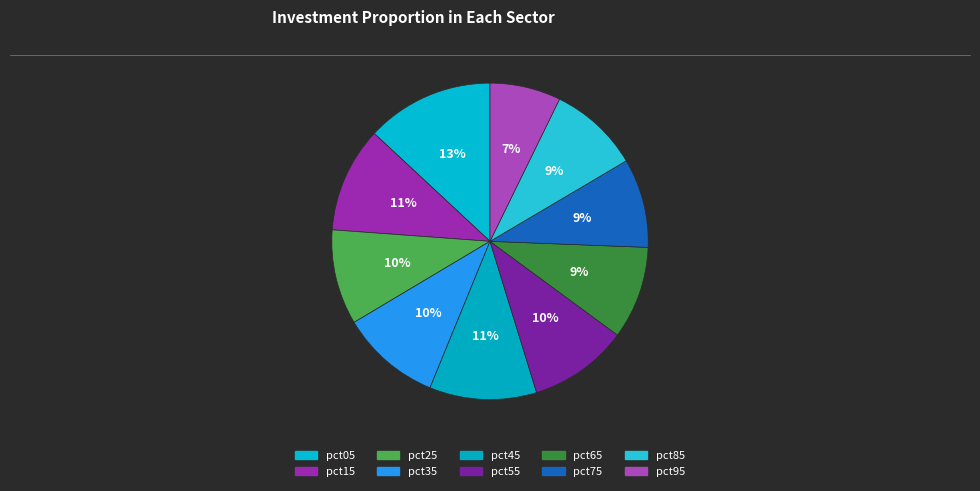

Is there any slice that represents more than half of the pie?

No